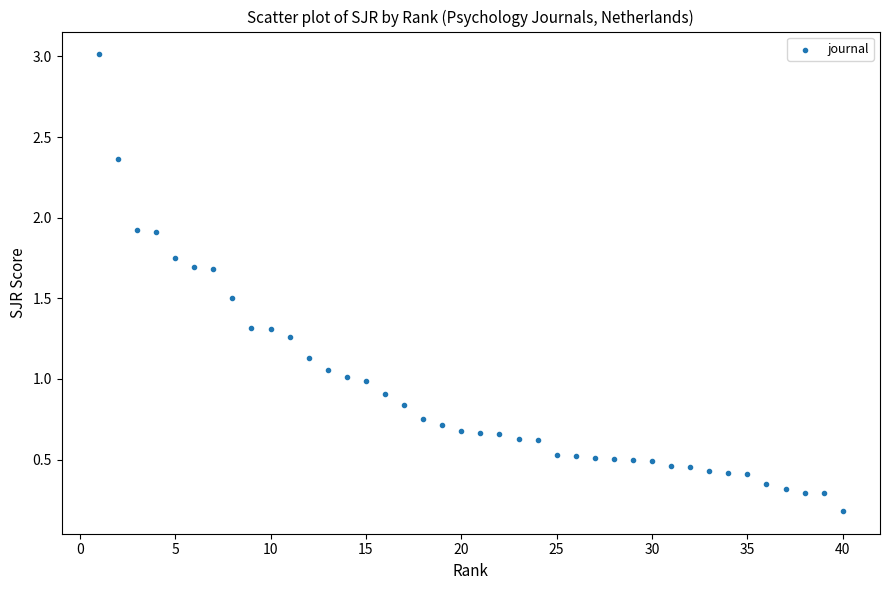

What is the range of Y values (max minus min)?

2.8